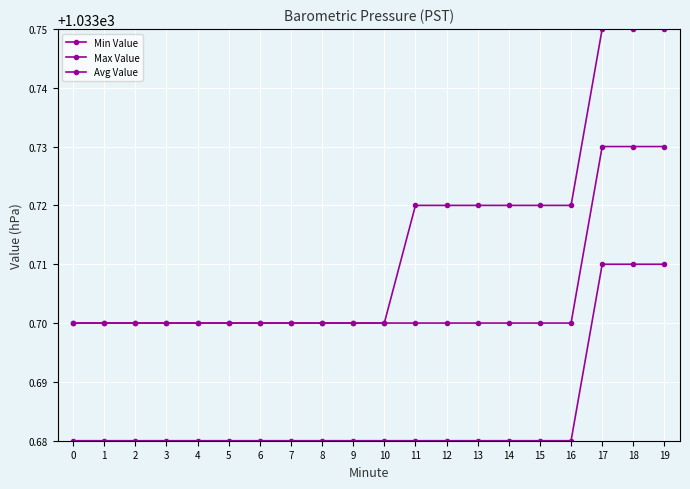

What is the total value across all series at 17?

3101.2